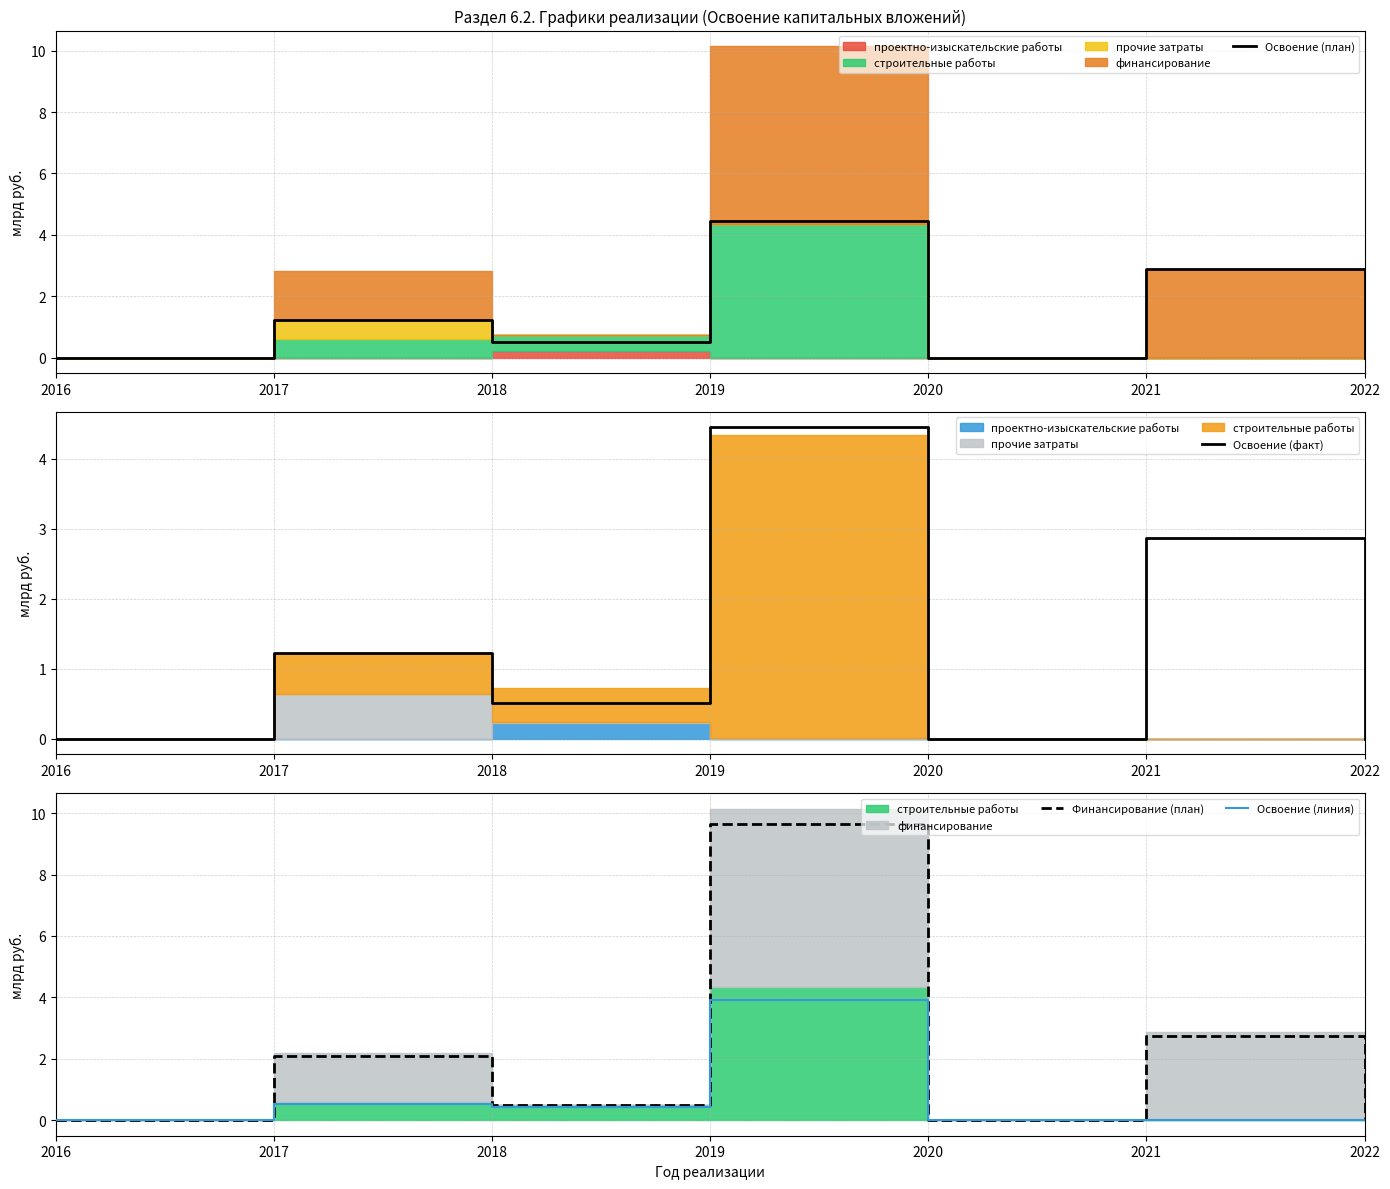

Between 2019 and 2020, which is larger?

2019